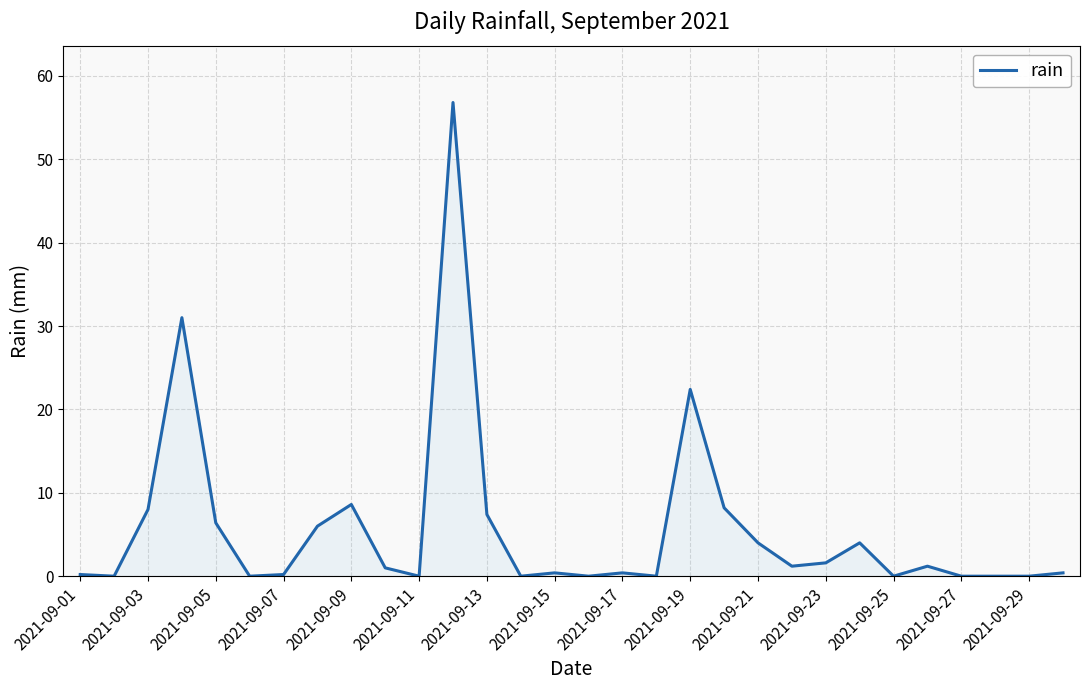

What is the maximum value shown in the chart?

56.8